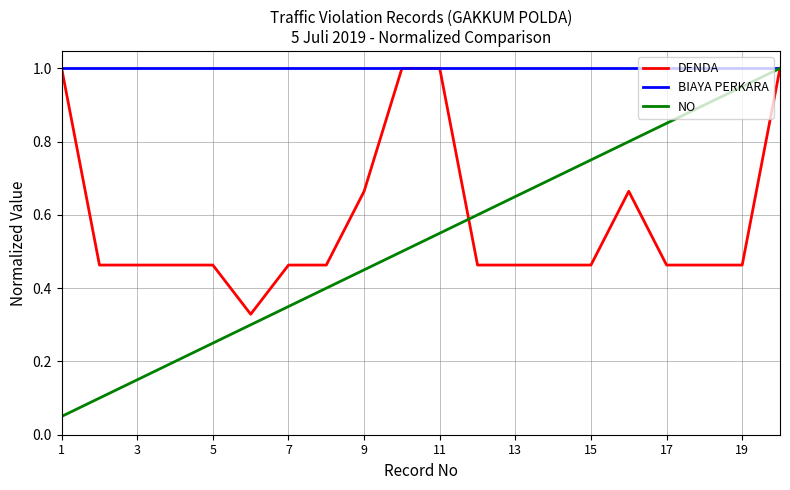

What is the highest value of the BIAYA PERKARA series?

1.0